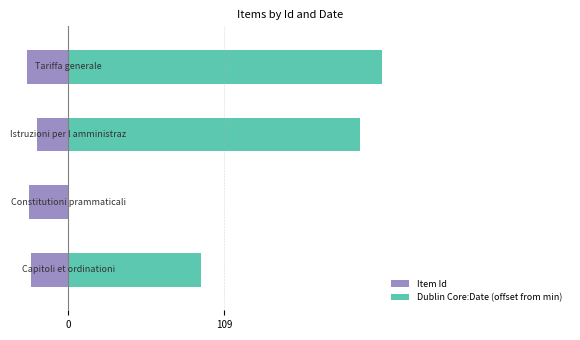

List the series in order of their peak value, highest first.

Dublin Core:Date (offset from min), Item Id